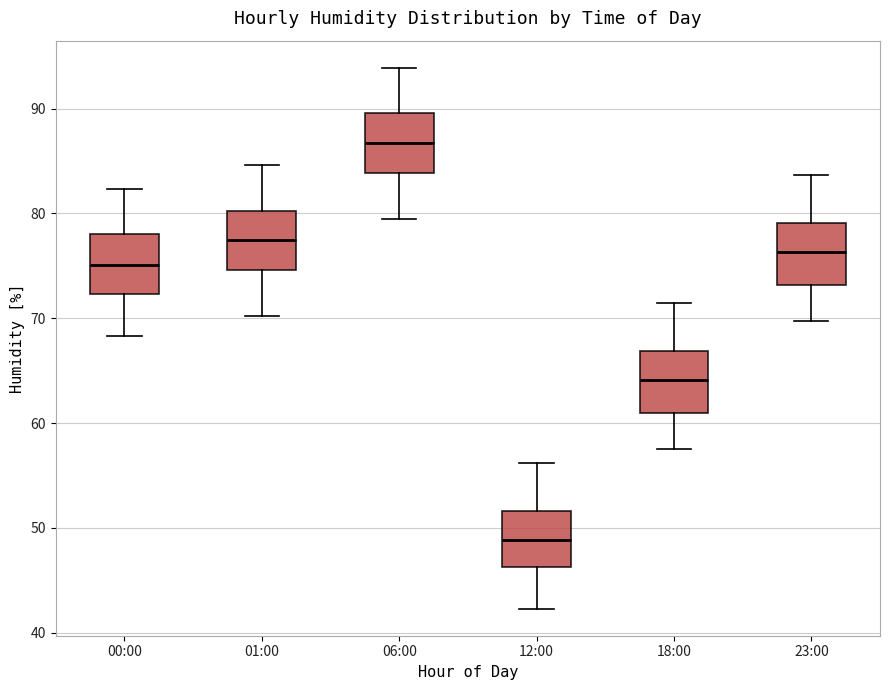

Where does the median line of the box for 23:00 sit on the y-axis? The values are not printed on the chart, so give them approximately, as read against the axis.

76